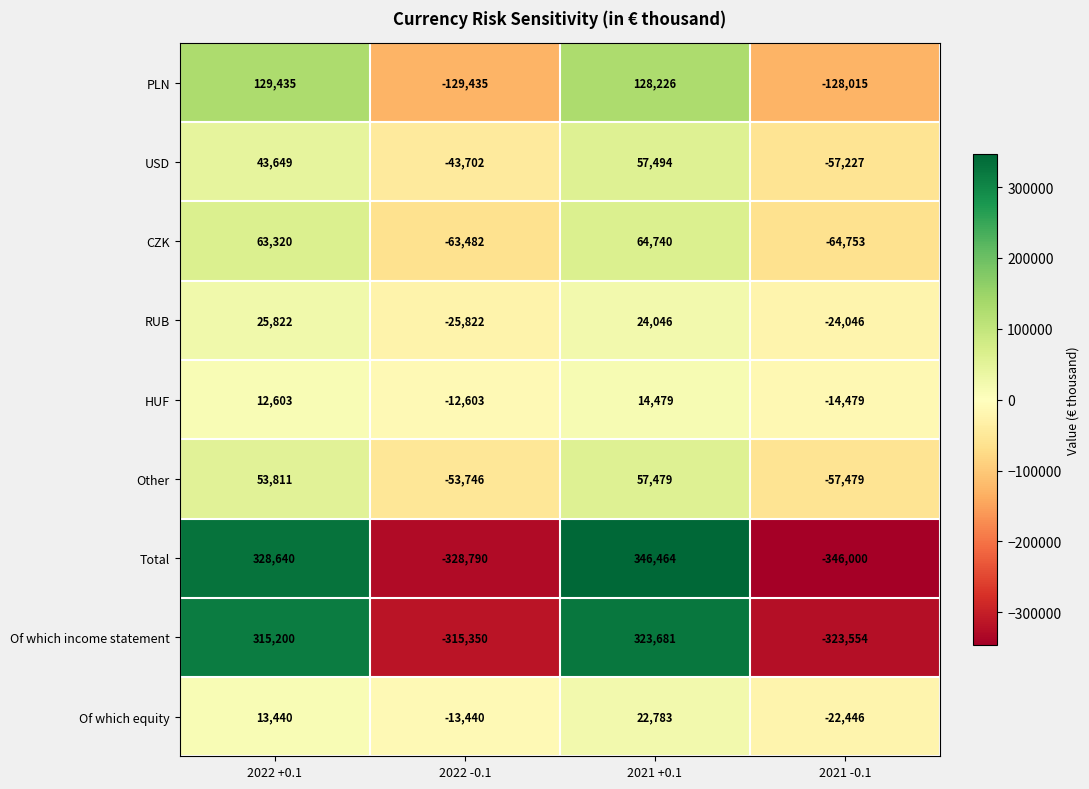

At which category is the sum across all series the highest?

2021 +0.1